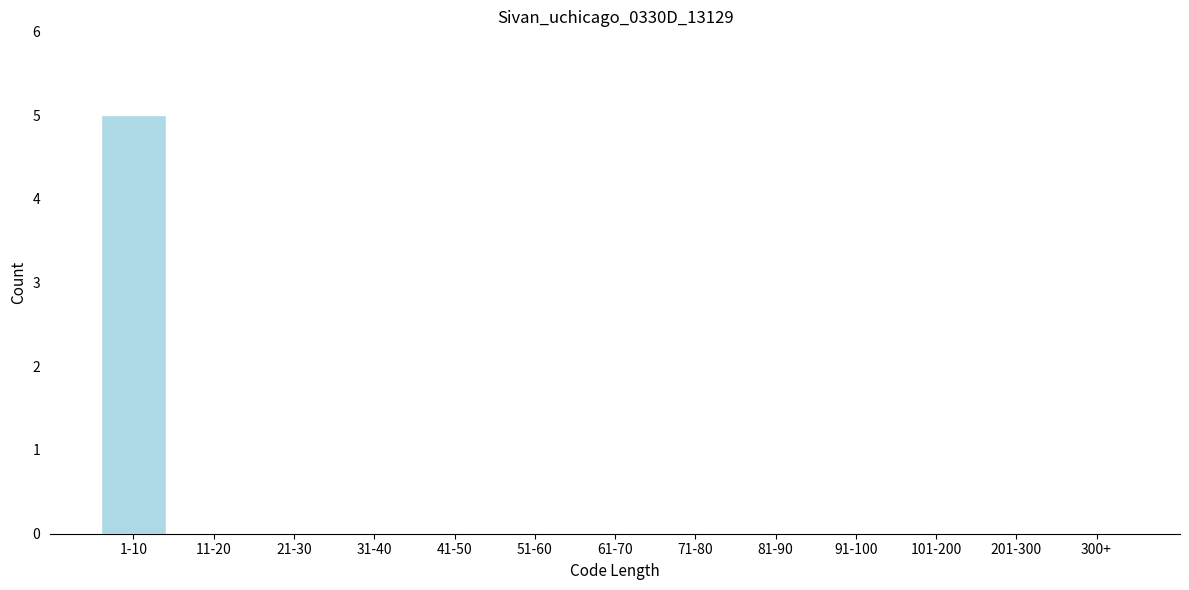

Reading left to right, extract all data points from this chart.

1-10=5	11-20=0	21-30=0	31-40=0	41-50=0	51-60=0	61-70=0	71-80=0	81-90=0	91-100=0	101-200=0	201-300=0	300+=0